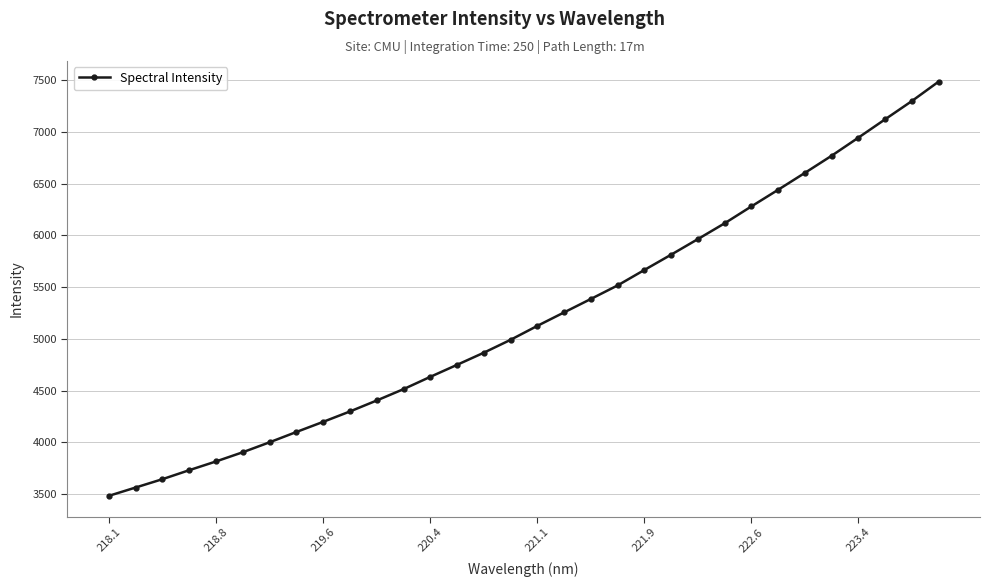

What is the value of the 13th point from the left?

4632.6